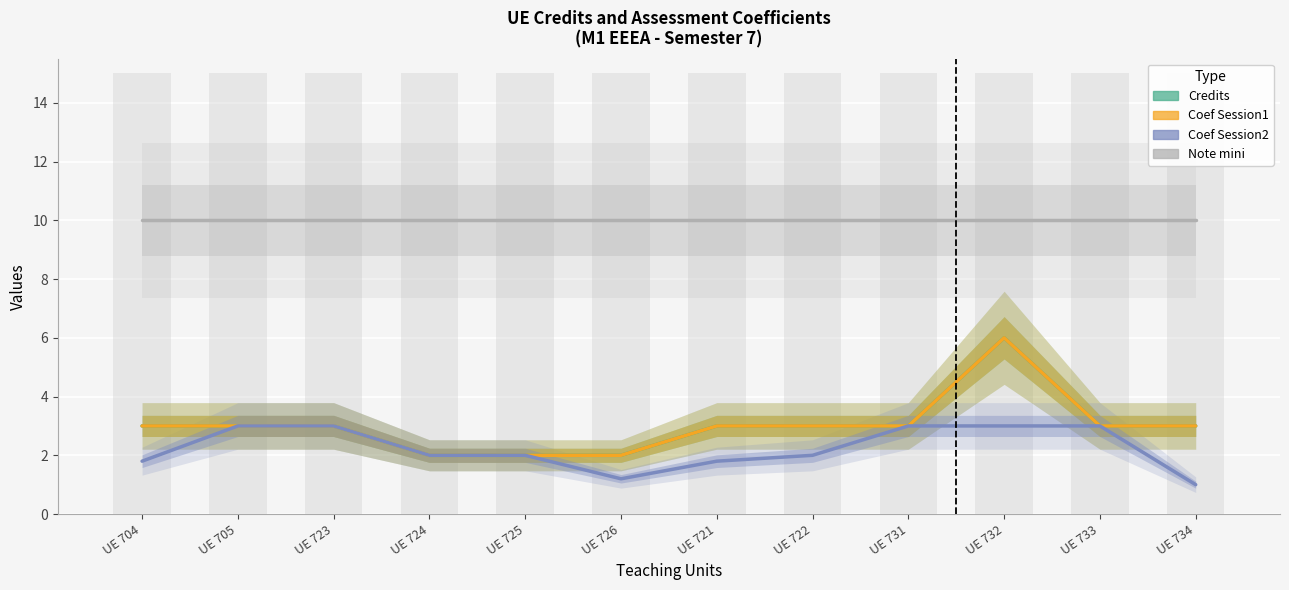

The value of Note mini at UE 704 is 10.0. True or false?

True